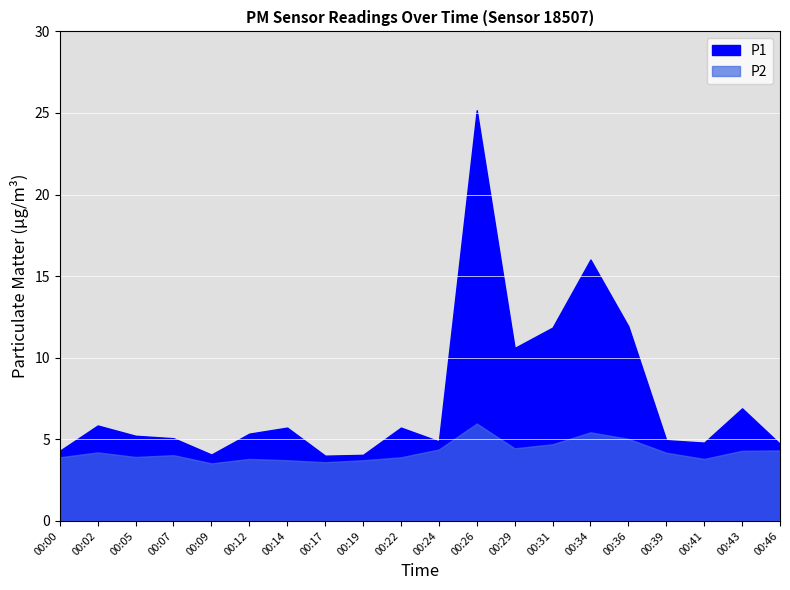

At which label does P1 first exceed 5?

00:02